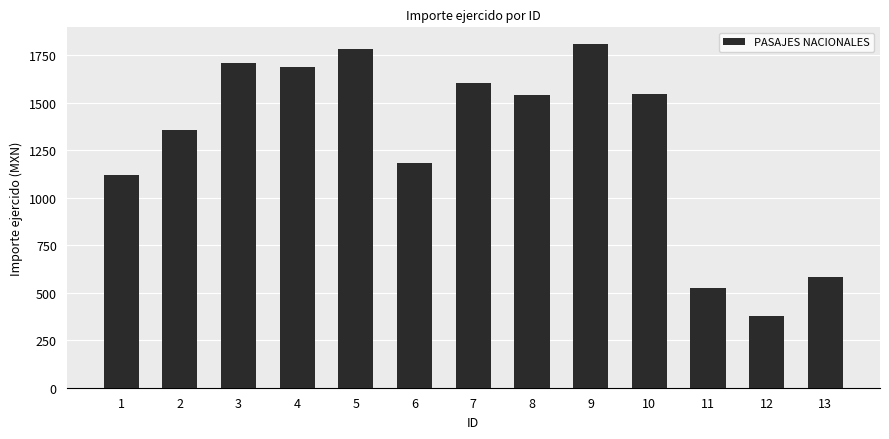

Reading left to right, transcribe all the data shown in this chart.

1120	1354	1706	1690	1780	1185	1602	1540	1806	1548	524	376	584